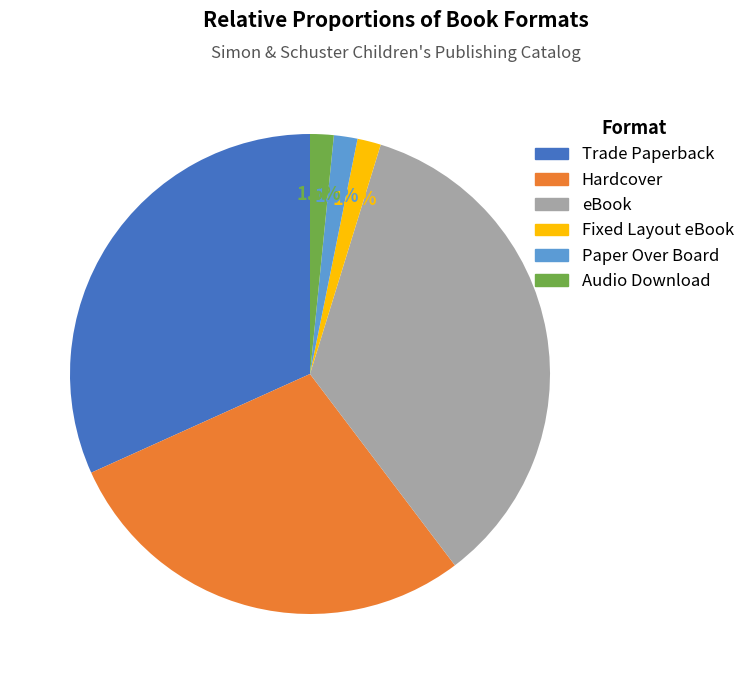

Which has a higher value, eBook or Fixed Layout eBook?

eBook